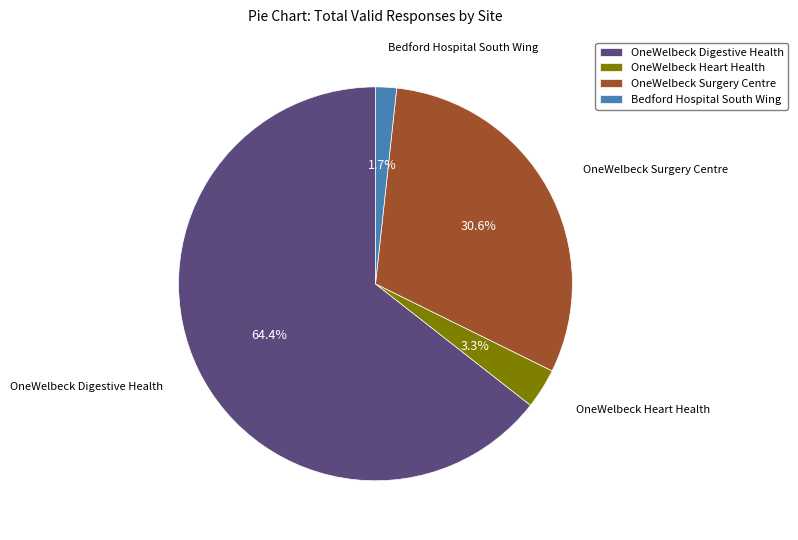

What percentage is NOT represented by OneWelbeck Heart Health?

96.7%